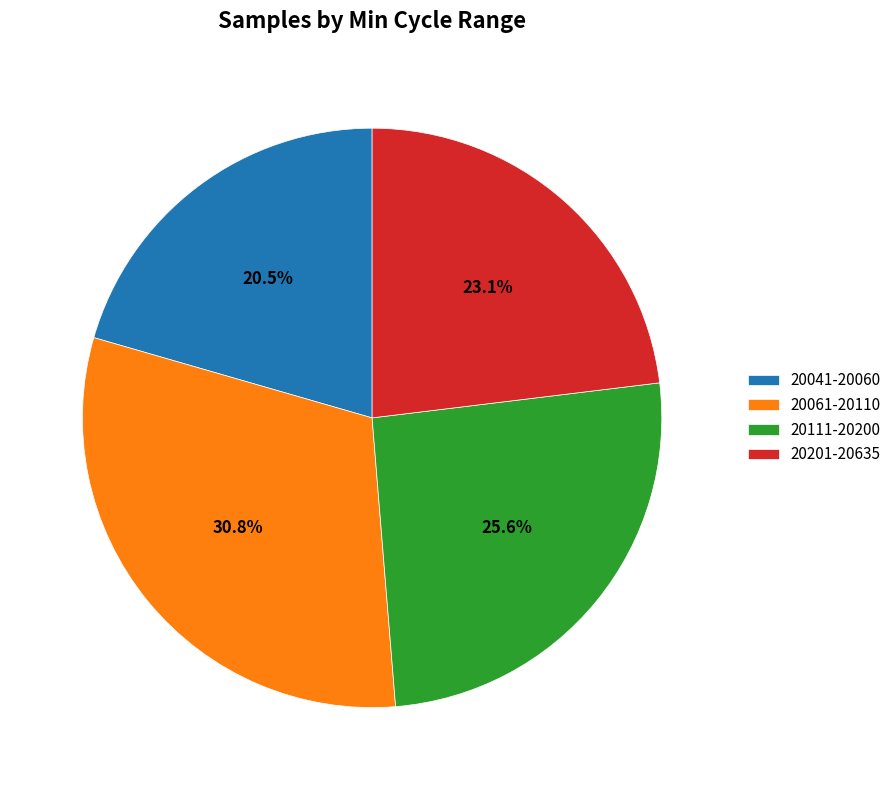

Do 20111-20200 and 20201-20635 together represent more than half of the pie?

No